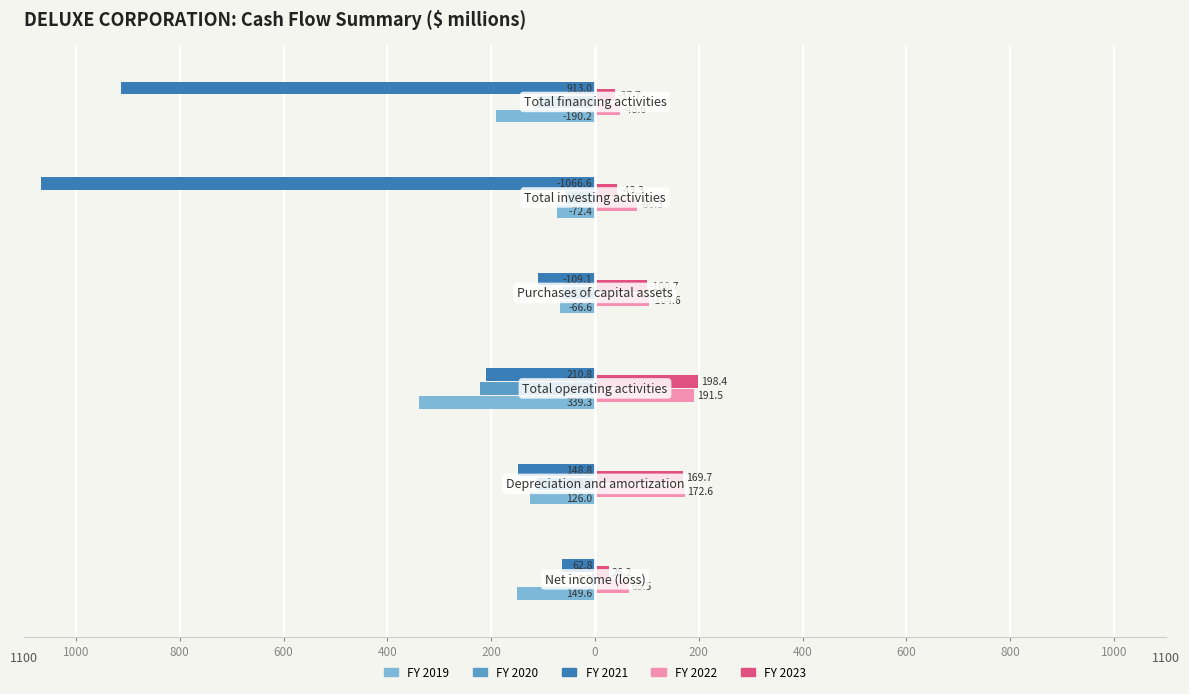

What are all the series names shown in the legend?

FY 2019, FY 2020, FY 2021, FY 2022, FY 2023